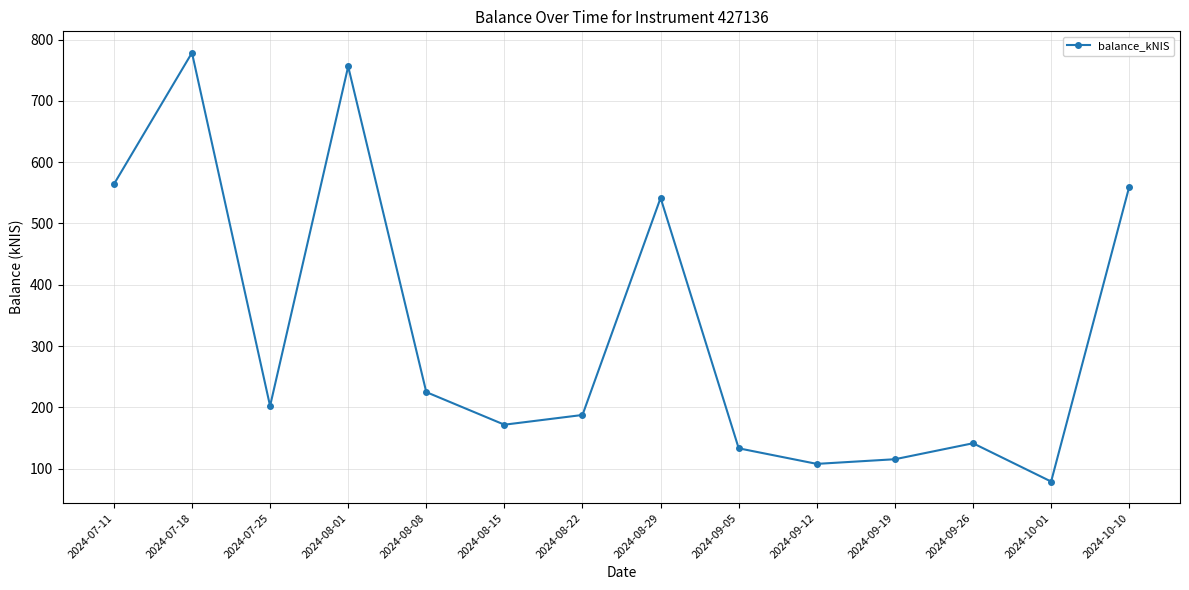

The value at 2024-07-18 is 778.5. True or false?

True